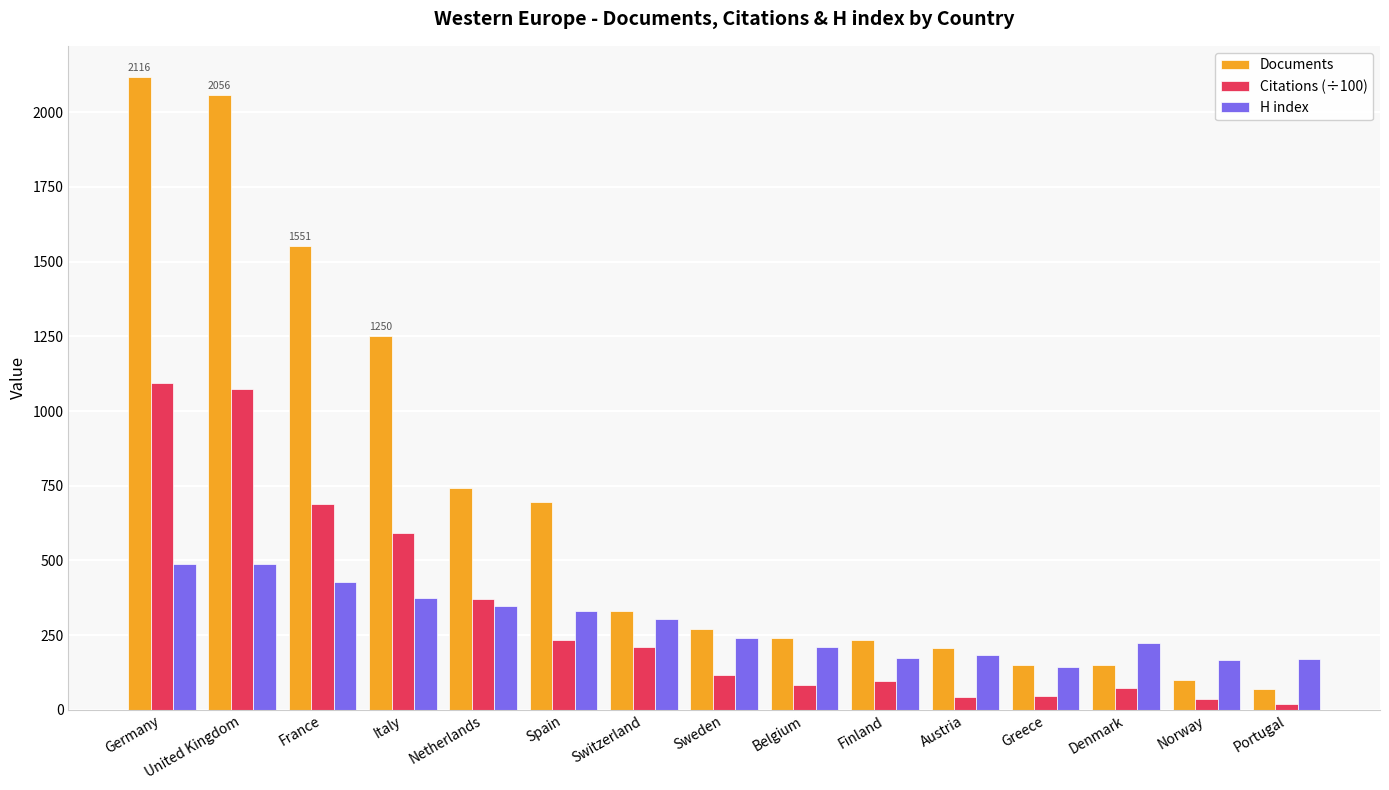

At Spain, list the series in order from smallest to largest.

Citations (÷100), H index, Documents